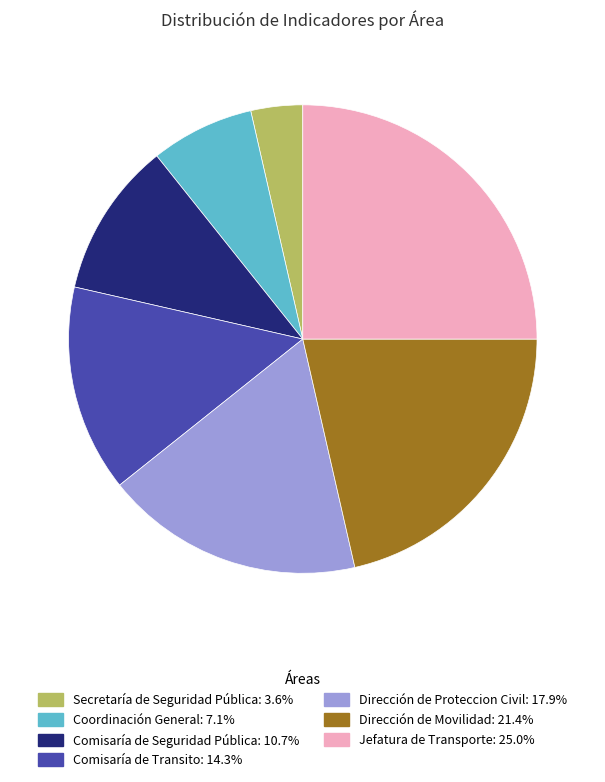

Is it true that Coordinación General is 16% of the pie?

False